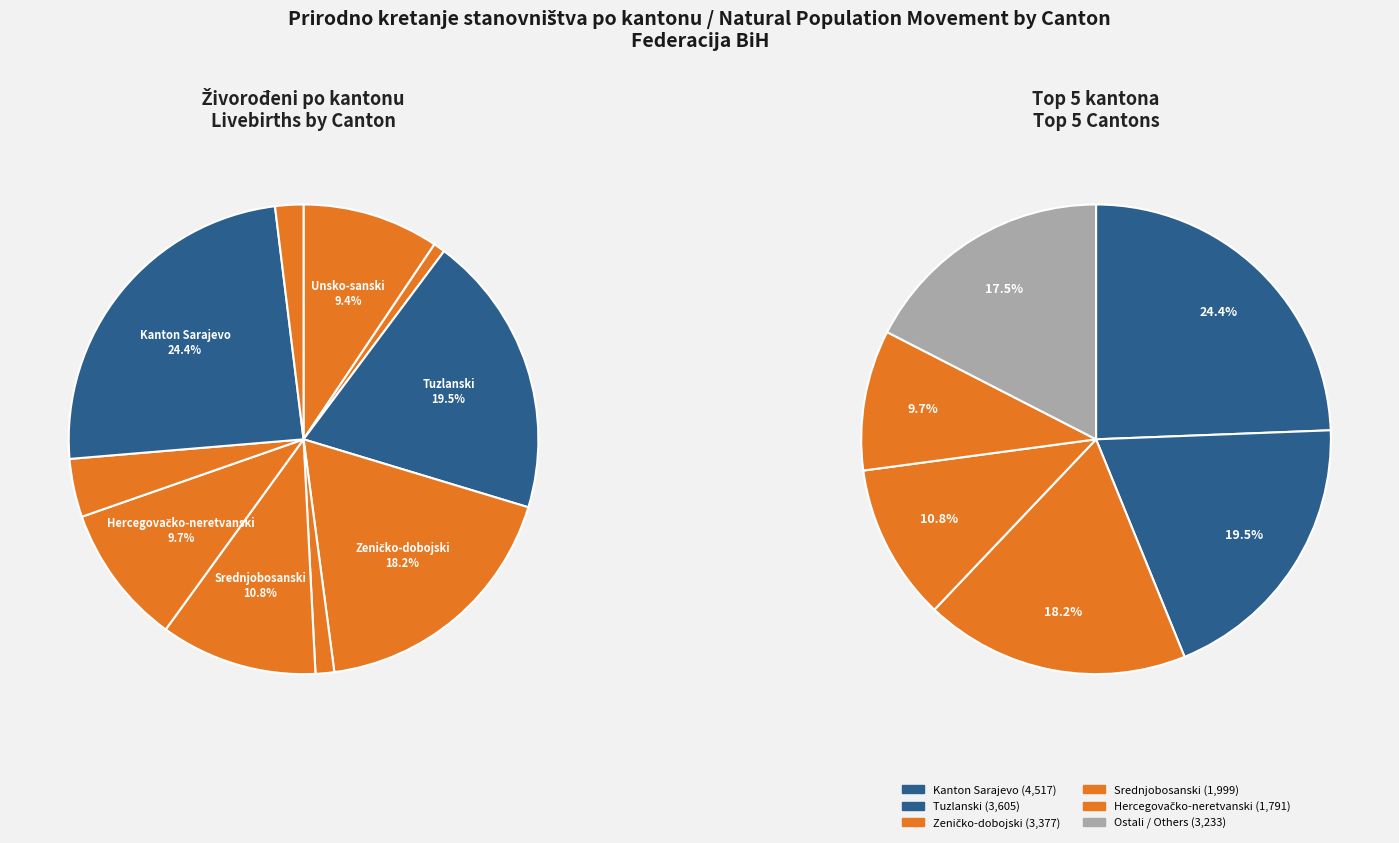

To the nearest percent, what is the difference between the largest and smallest slice percentages?

24%